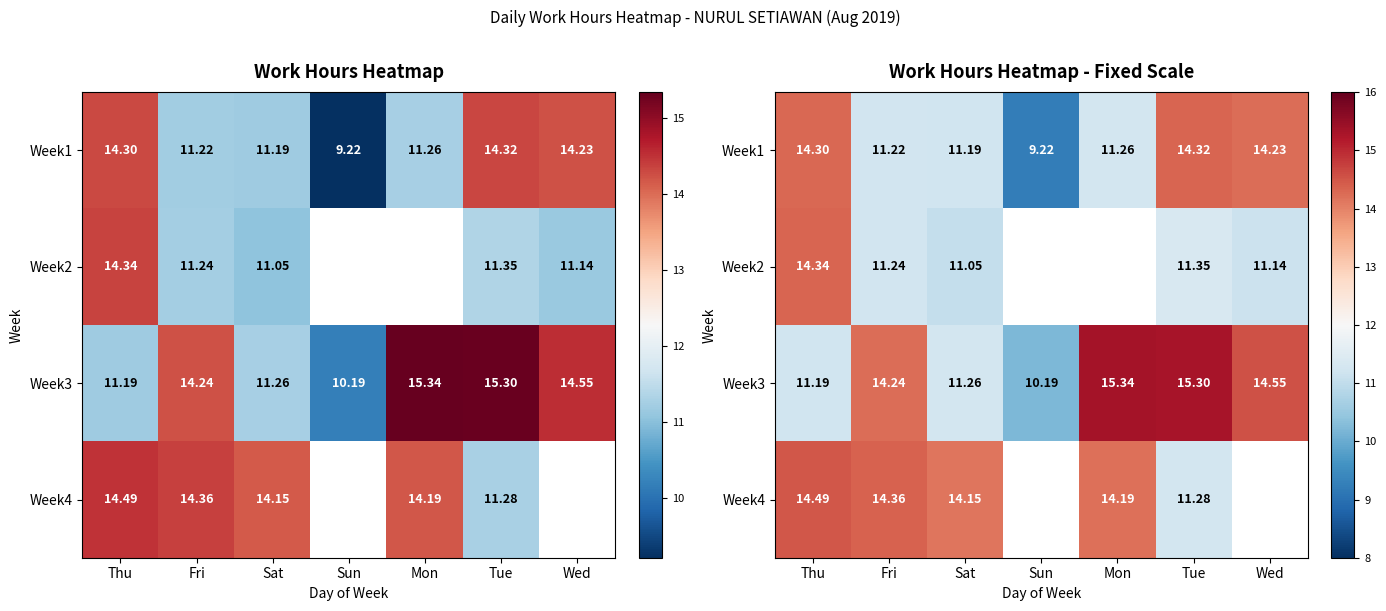

Is it true that Week3 equals 4.6 at Sun?

False